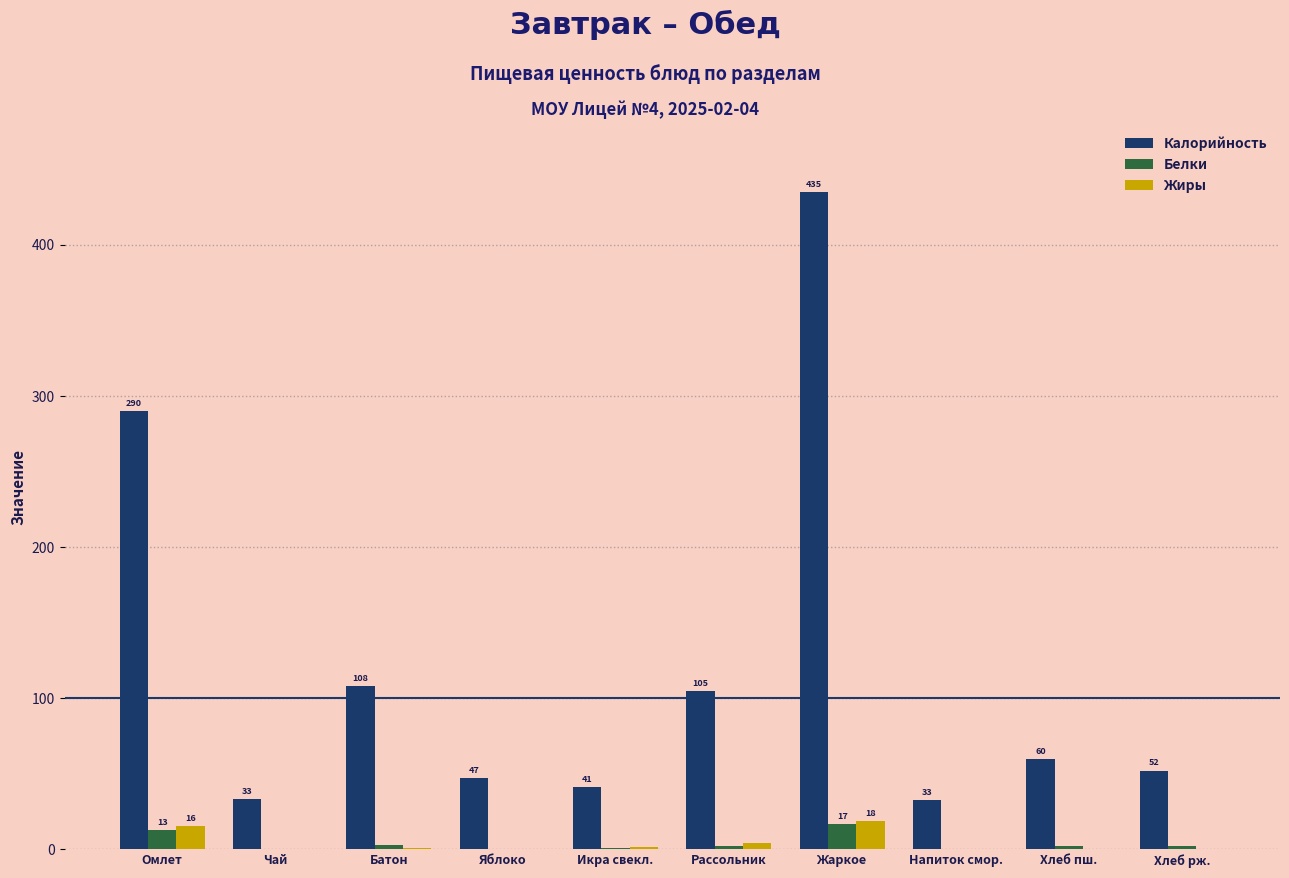

What is the greatest value displayed?

435.2